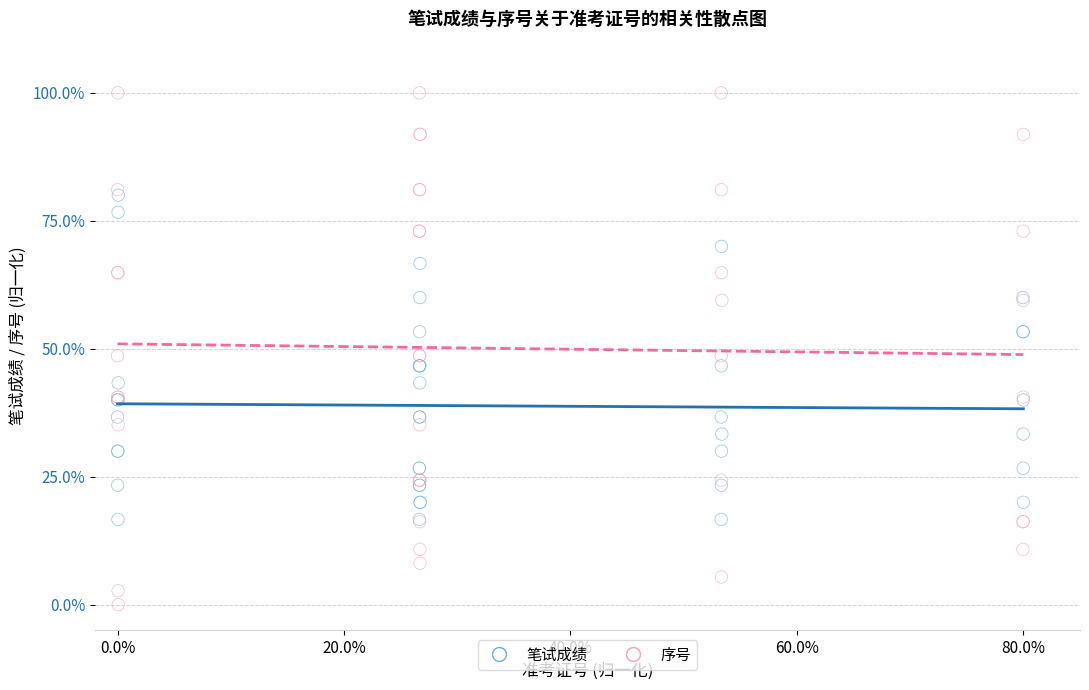

What are all the series names shown in the legend?

笔试成绩, 序号